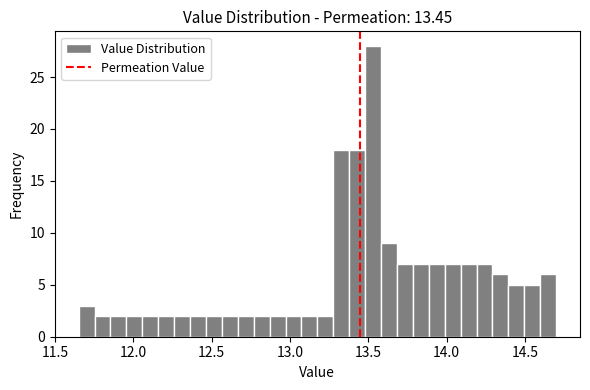

Around what value on the x-axis is the tallest bar? Give the approximate position of its centre, as read against the axis.

13.55